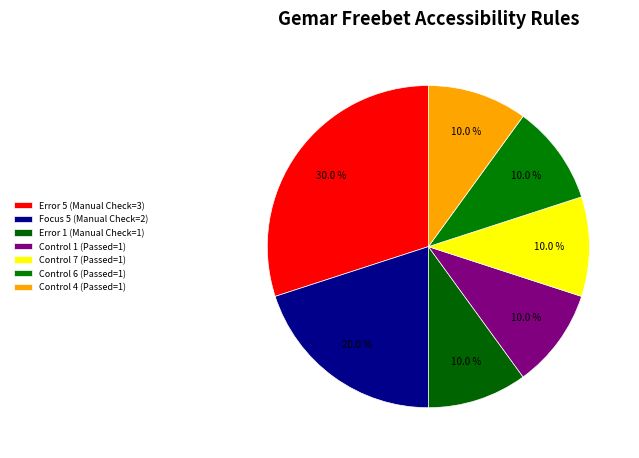

What is the ratio of the value at Focus 5 (Manual Check=2) to the value at Control 4 (Passed=1)?

2.0